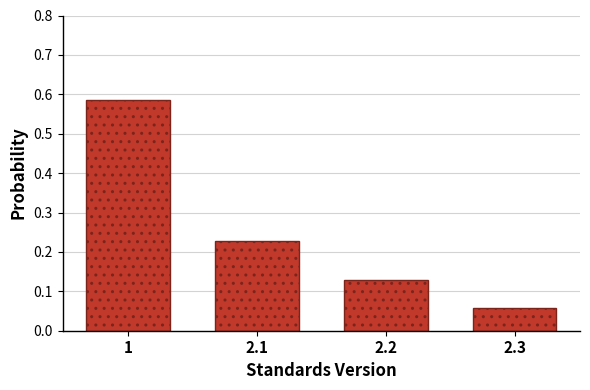

Count the values in the range 0 to 1.

4